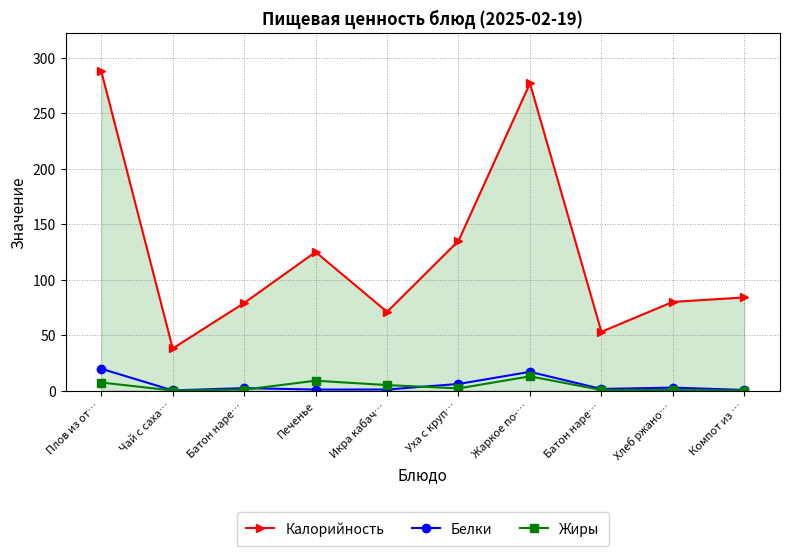

What is the difference between the maximum and minimum values in the Белки series?

19.5